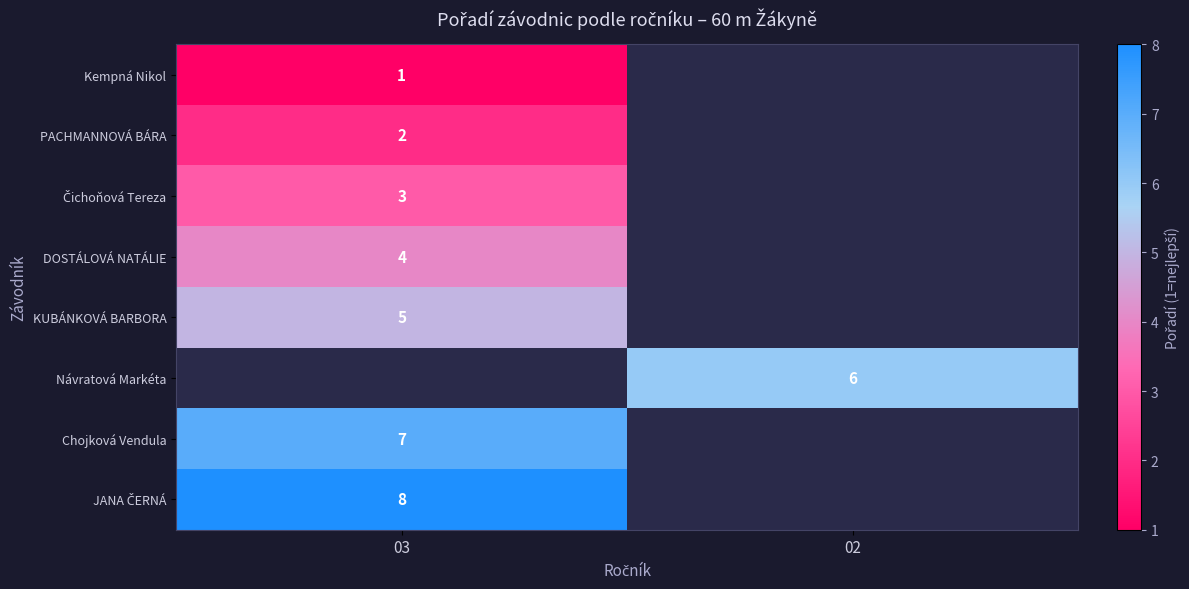

At how many categories does at least one series exceed 7?

1